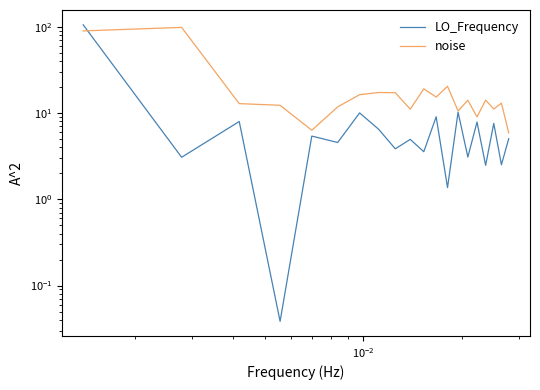

How many data points in noise are above 14?

10